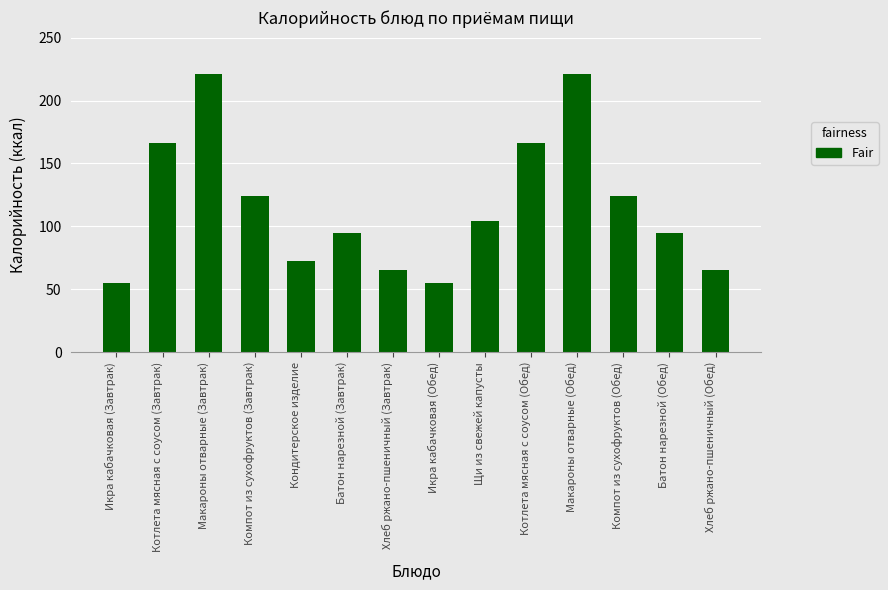

What is the label of the 5th bar from the left?

Кондитерское изделие